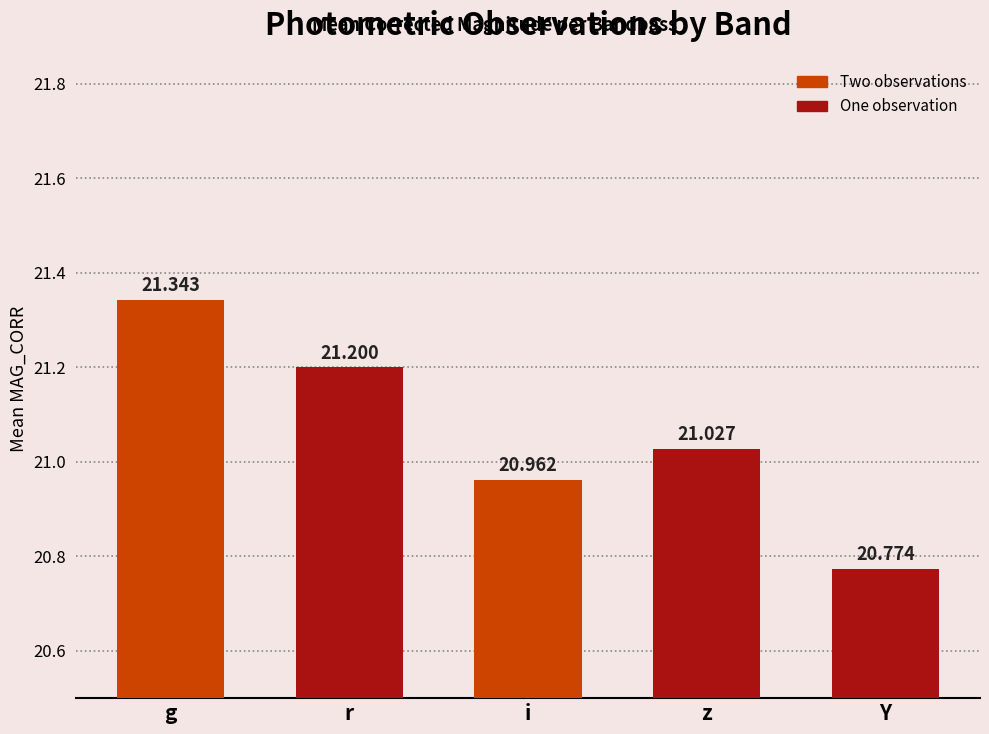

What is the label of the 4th bar from the right?

r